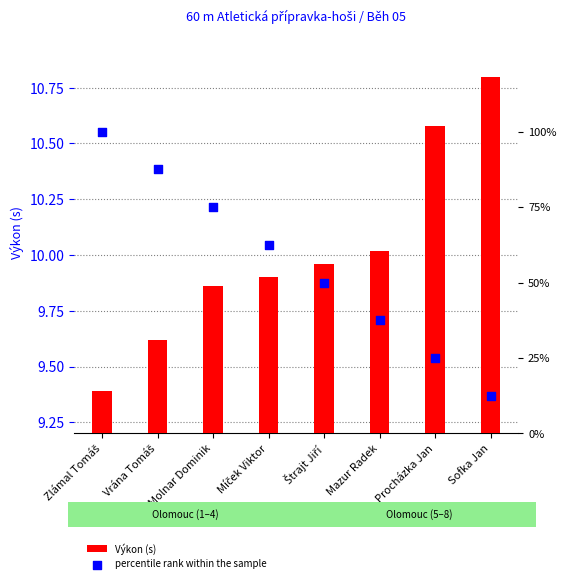

Which series contains the highest Y value?

percentile rank within the sample